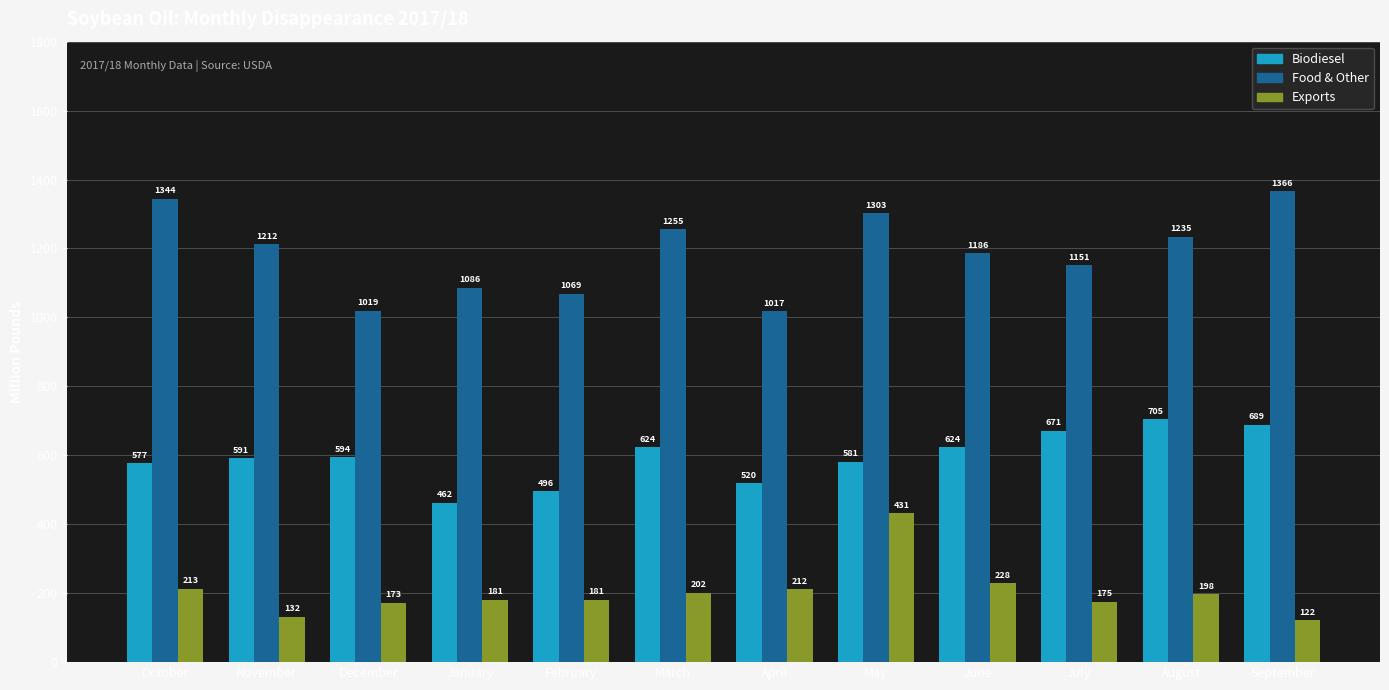

How many series are shown in this chart?

3